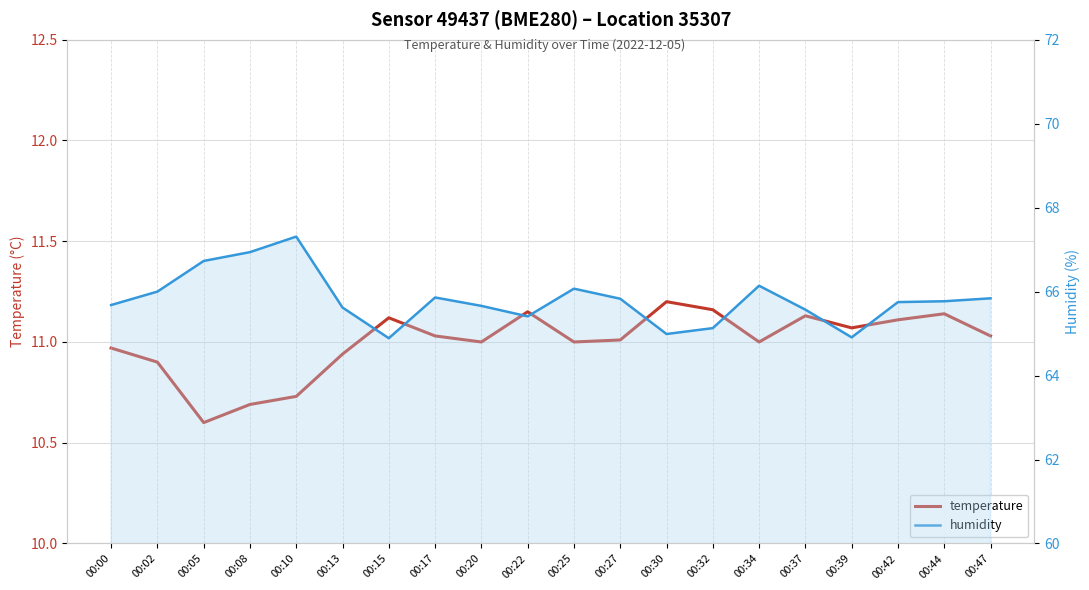

Where is the first local maximum for humidity?

00:10